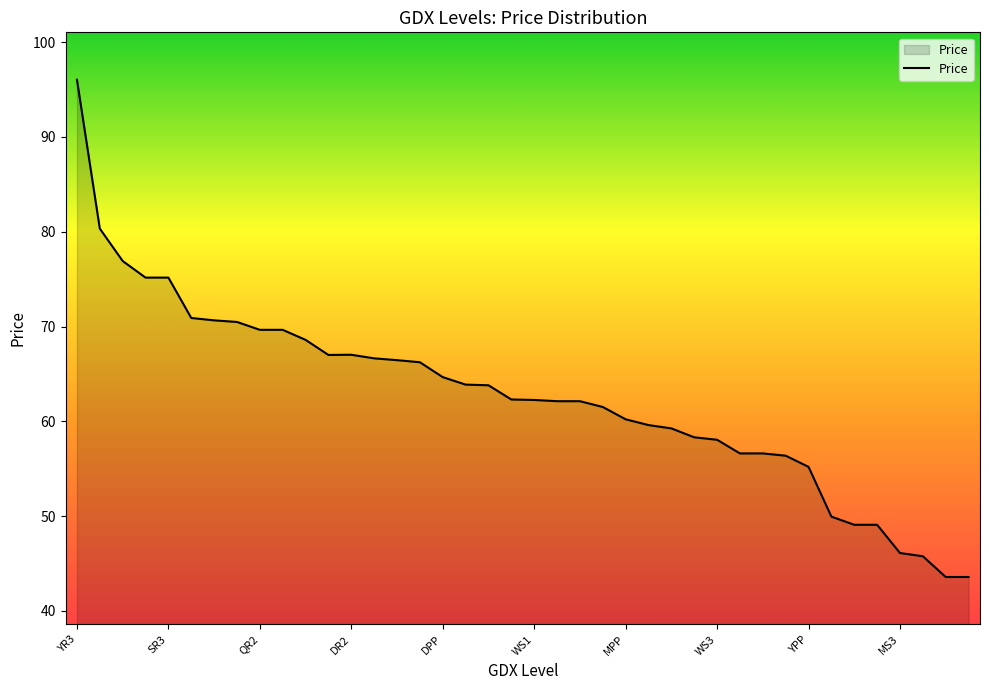

What is the greatest value displayed?

96.0